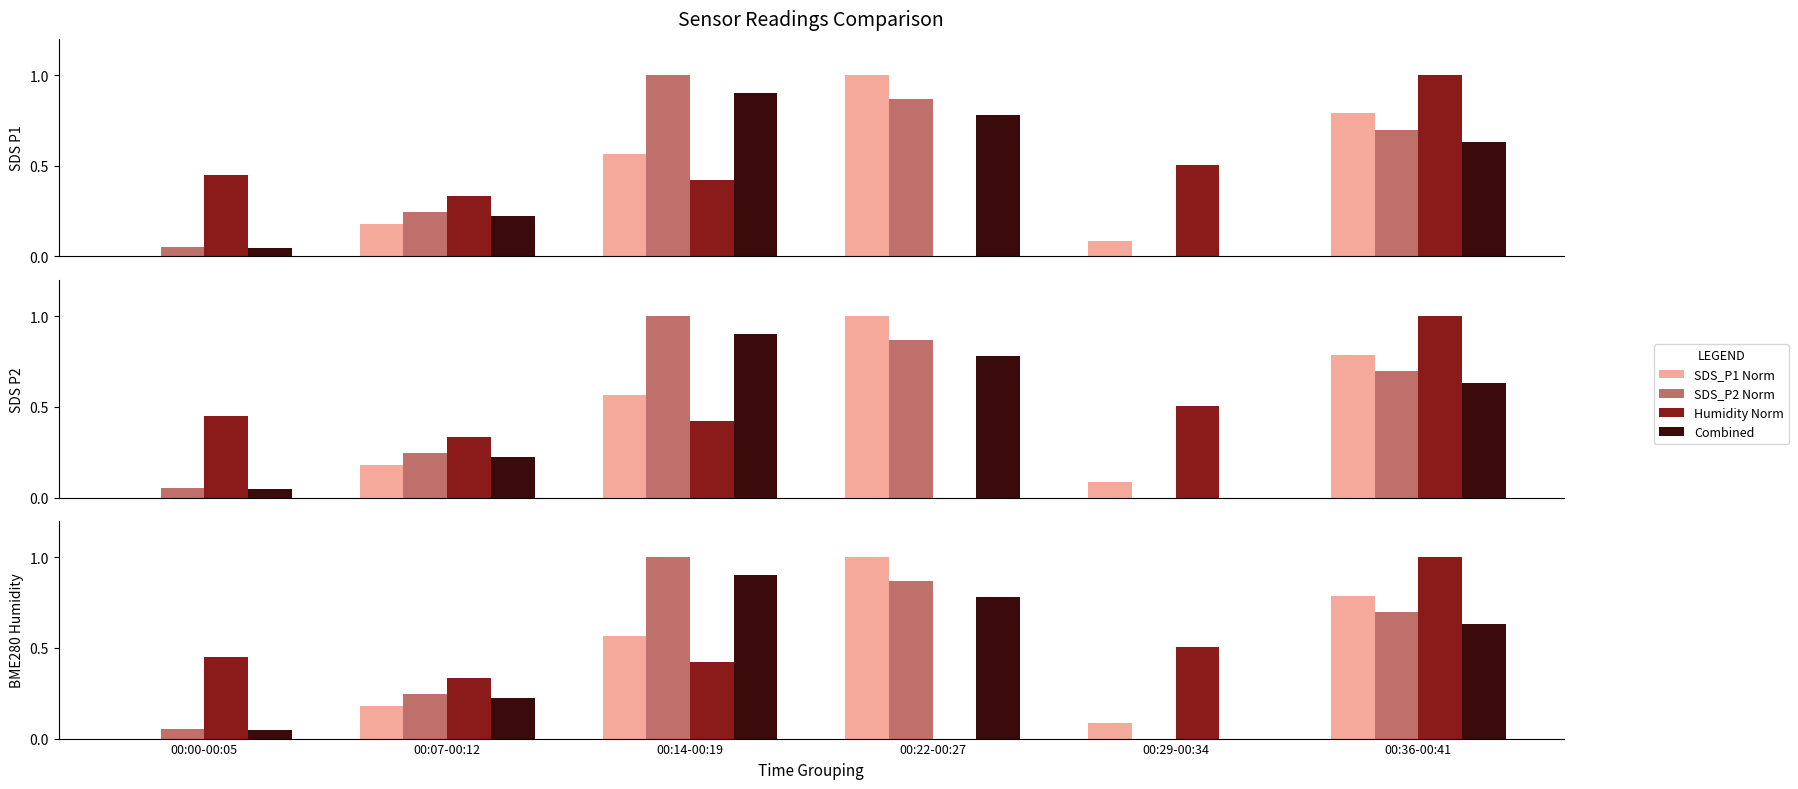

Which series has the widest spread of values?

SDS_P1 Norm